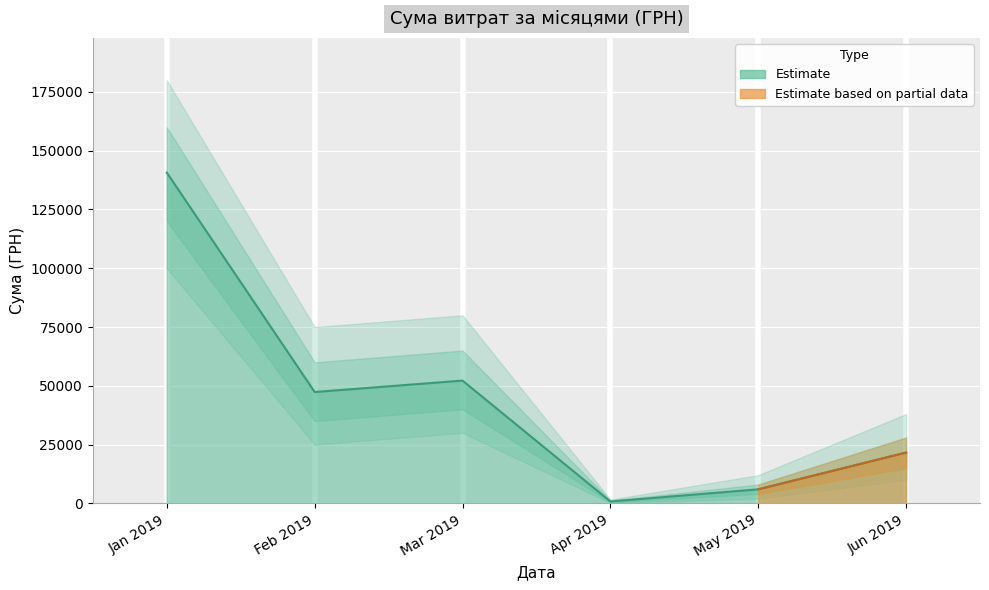

True or false: the data shows 1115.8 at 11.02.2019.

False